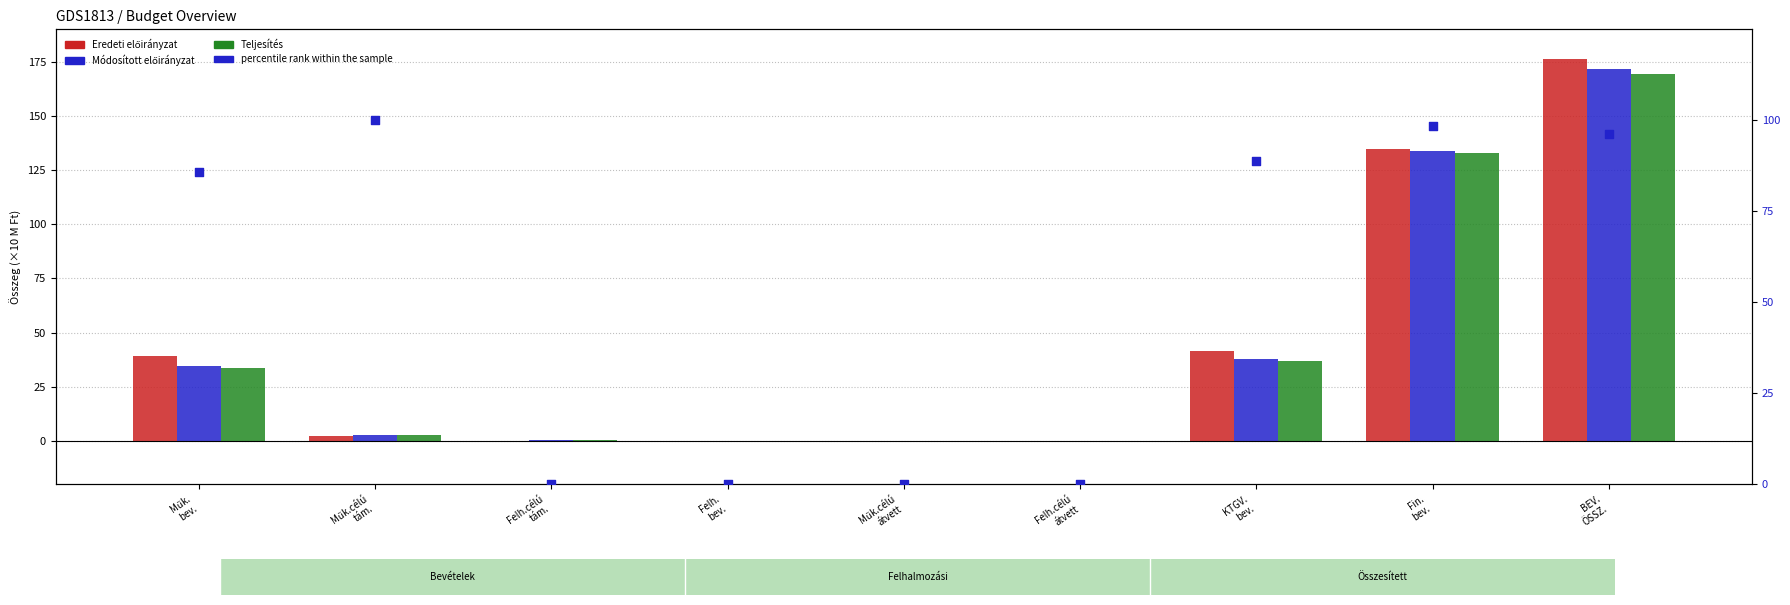

Which series has the widest spread of Y values?

Eredeti előirányzat